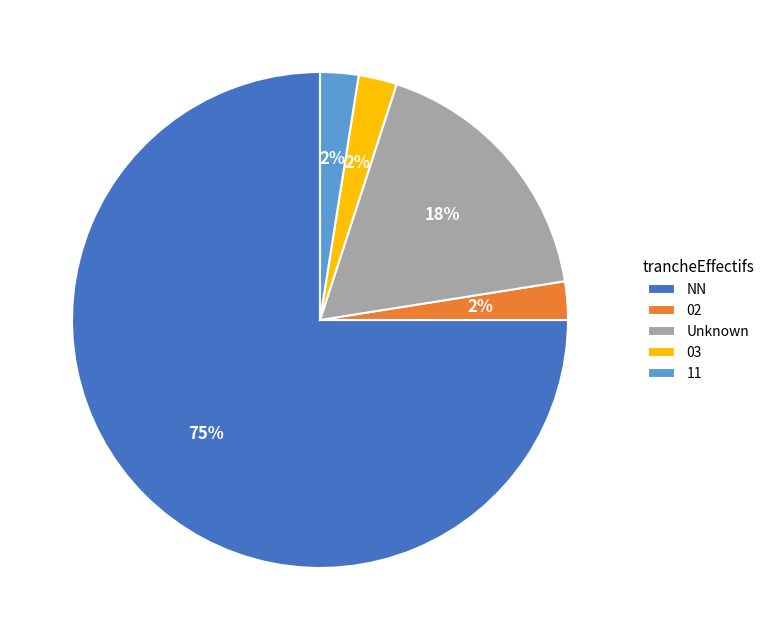

The NN slice represents 89% of the pie. True or false?

False